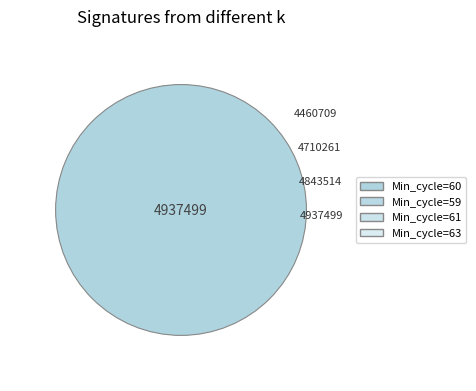

Is the sum of 59 and 59 greater than half?

No